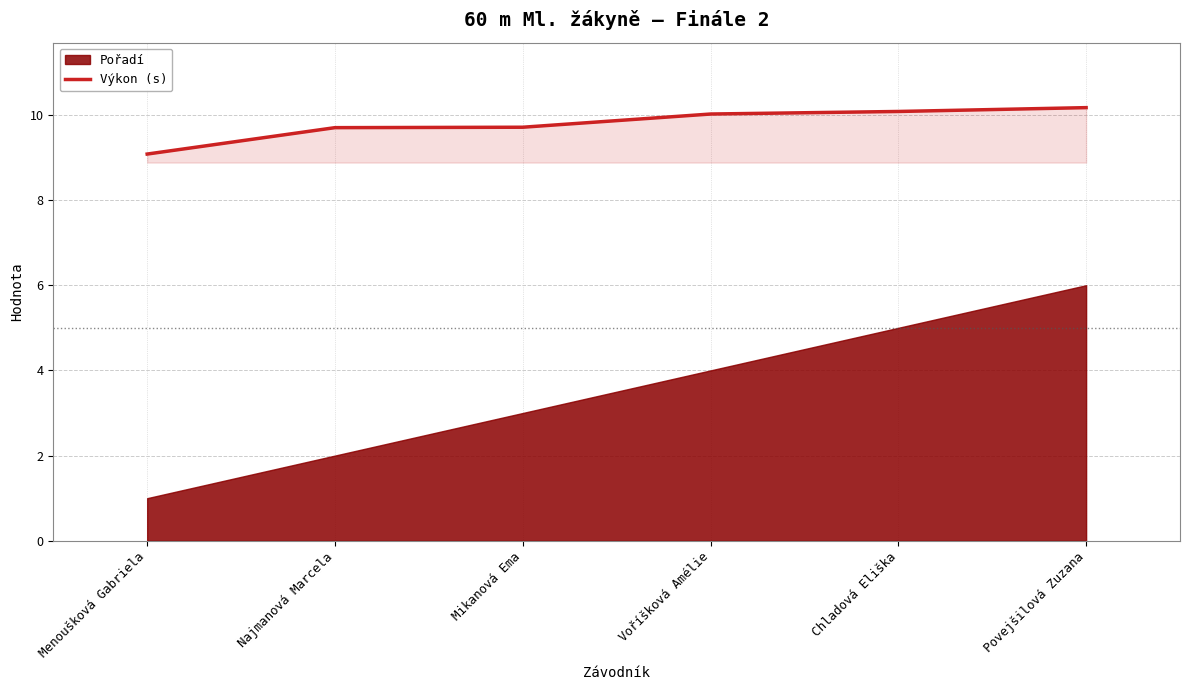

What is the sum of all values?

58.8